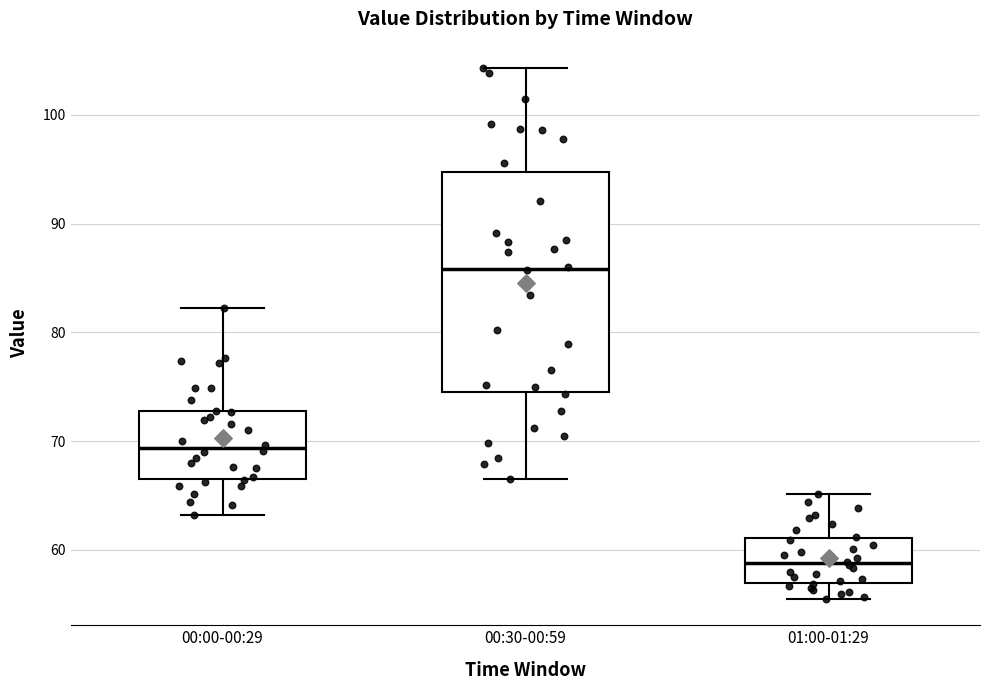

Reading left to right, transcribe this box plot: for each box, give where its median line is, the range the box spans, and where its two whiskers end, as read against the y-axis. The values are not printed on the chart, so give them approximately, as read against the axis.

00:00-00:29: median 69, box 66 to 73, whiskers 63 to 82
00:30-00:59: median 86, box 74 to 95, whiskers 67 to 104
01:00-01:29: median 59, box 57 to 61, whiskers 56 to 65